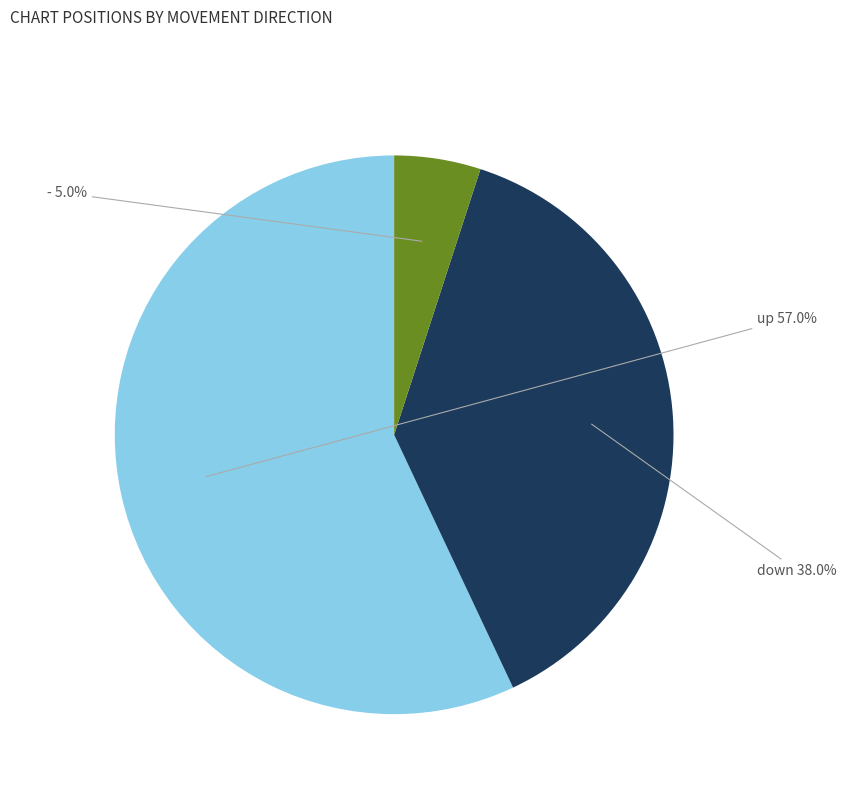

How many segments does this pie chart have?

3